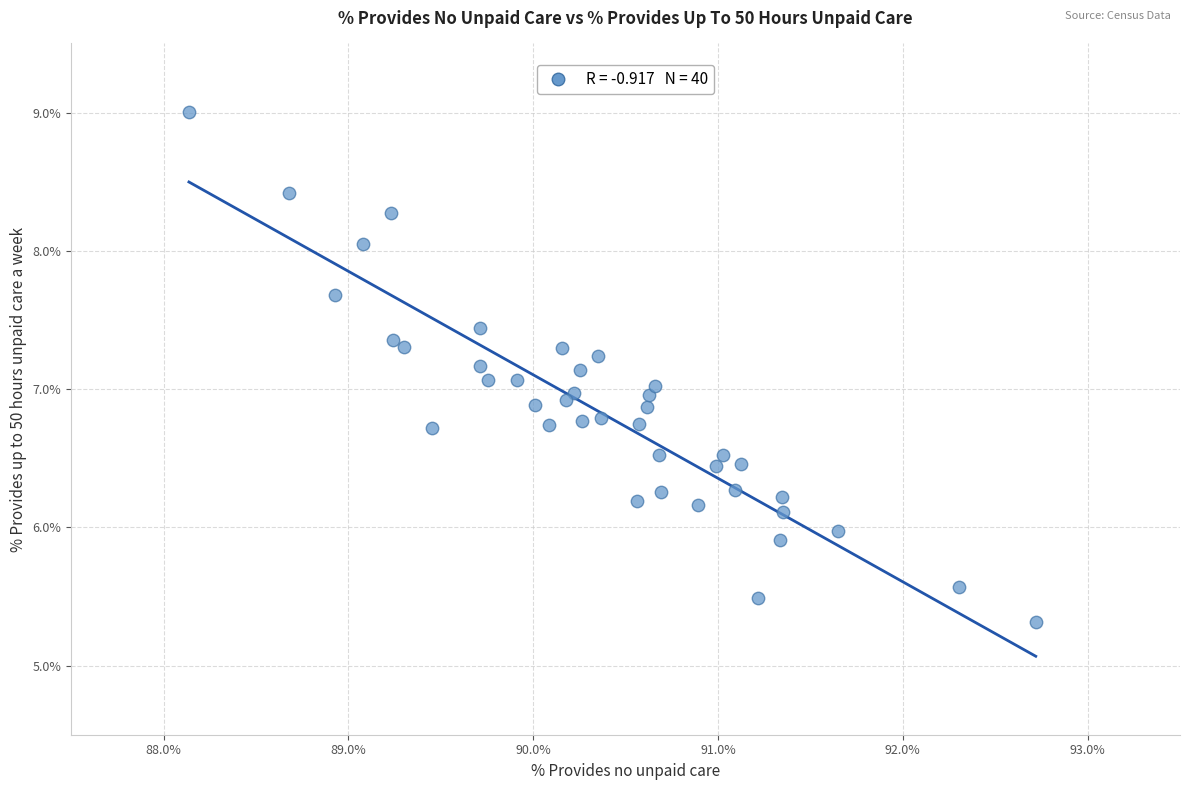

What is the range of X values (max minus min)?

4.6